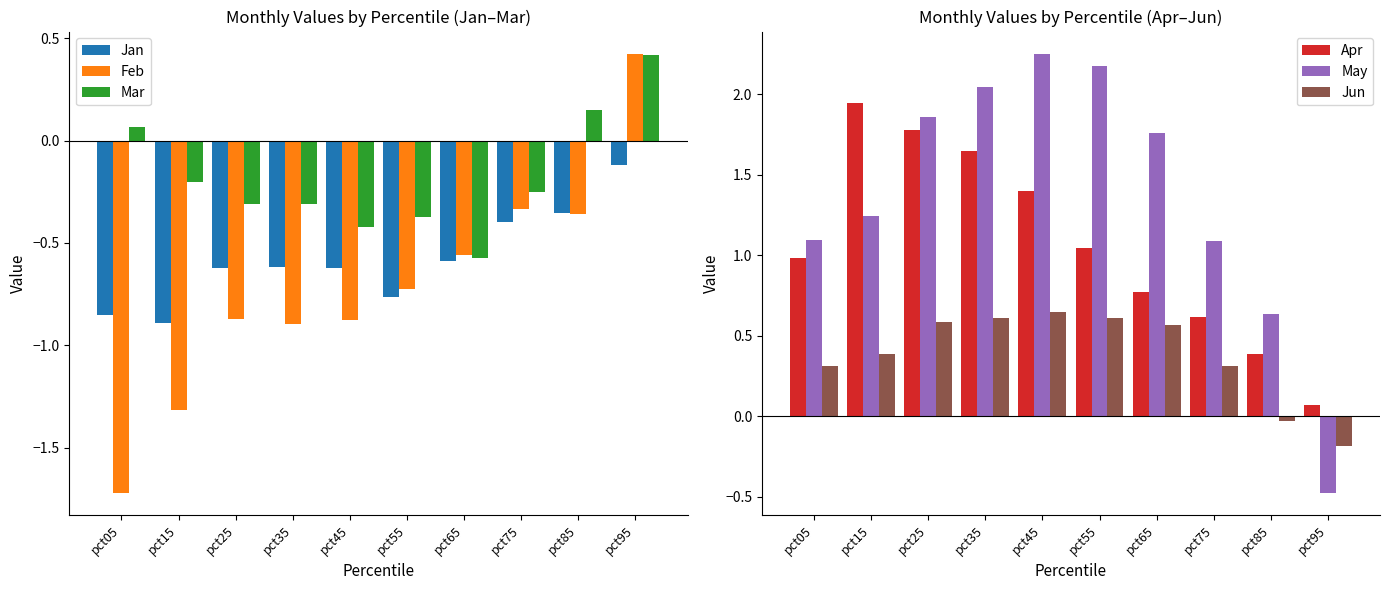

Where is Apr nearest to the value 1?

pct05